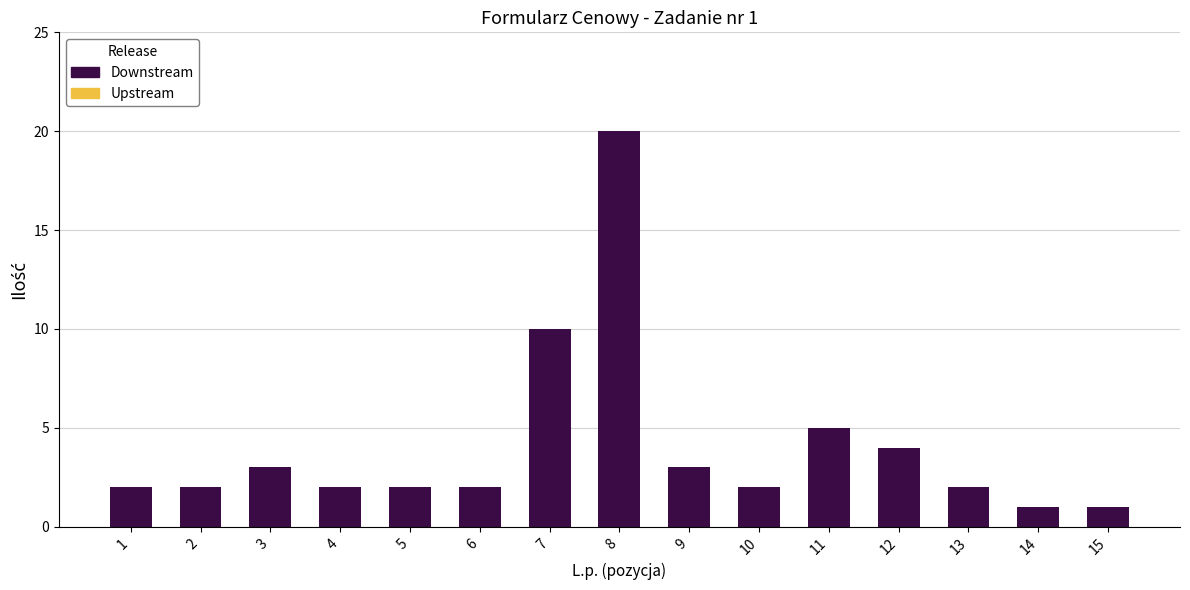

At which category does the chart reach its peak across all series?

8